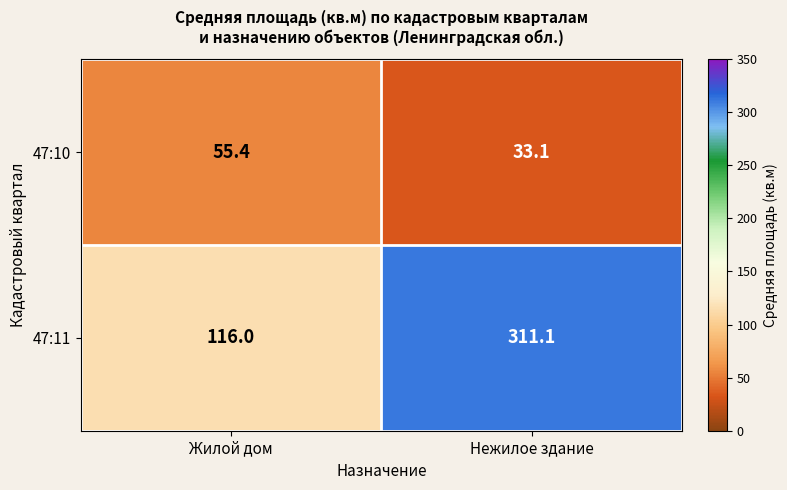

The value of 47:10 at Жилой дом is 55.4. True or false?

True